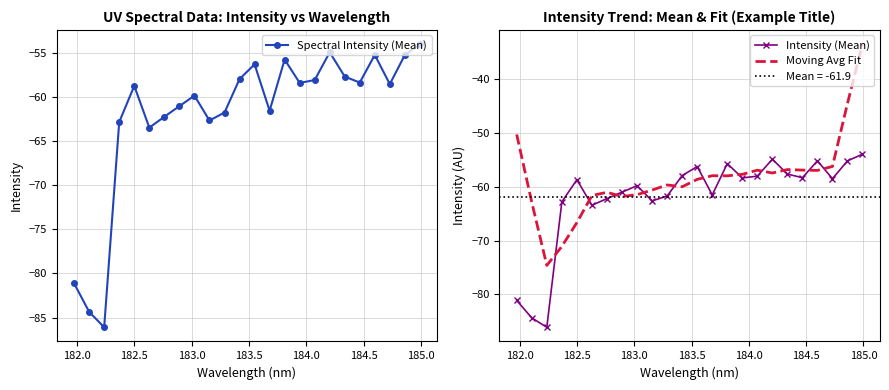

True or false: Intensity (Mean) and Moving Avg Fit intersect in this chart.

True